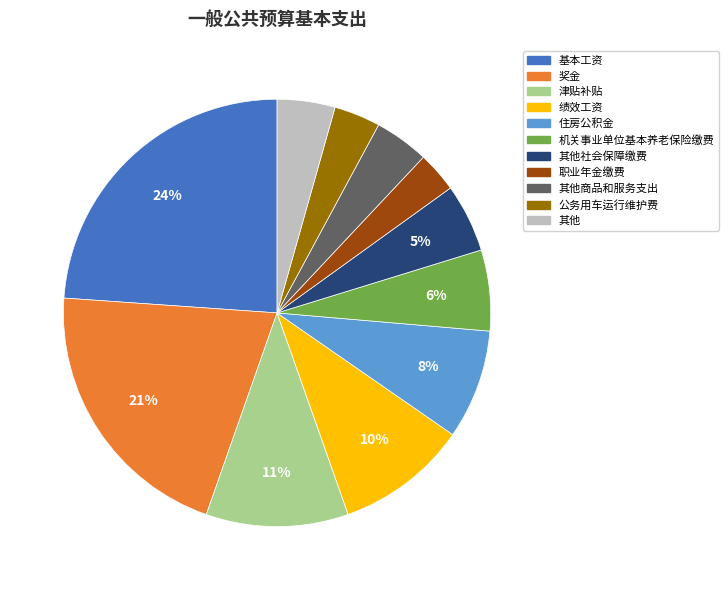

Does any single category account for the majority?

No